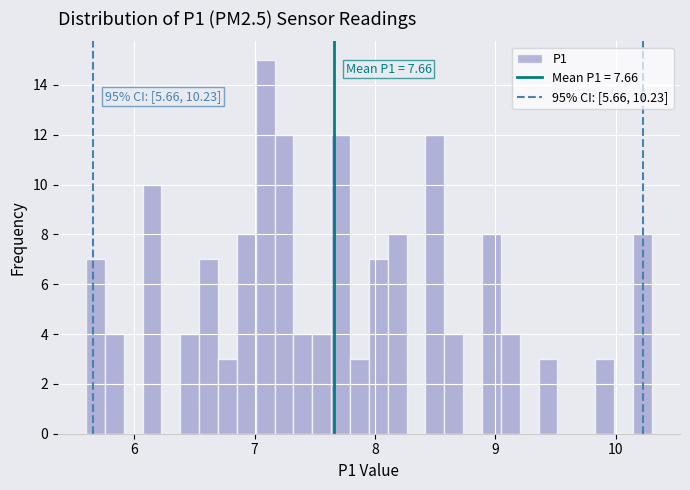

Around what value on the x-axis is the tallest bar? Give the approximate position of its centre, as read against the axis.

7.1